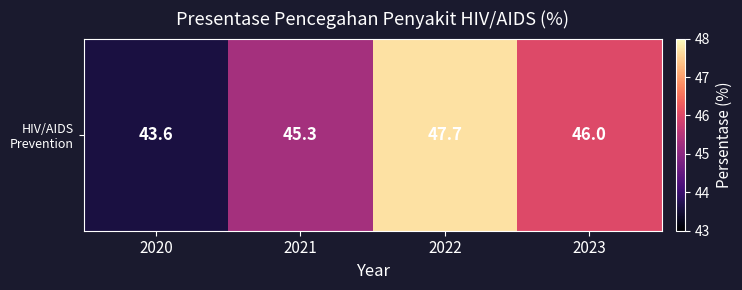

True or false: the data shows 46.0 at 2023.

True